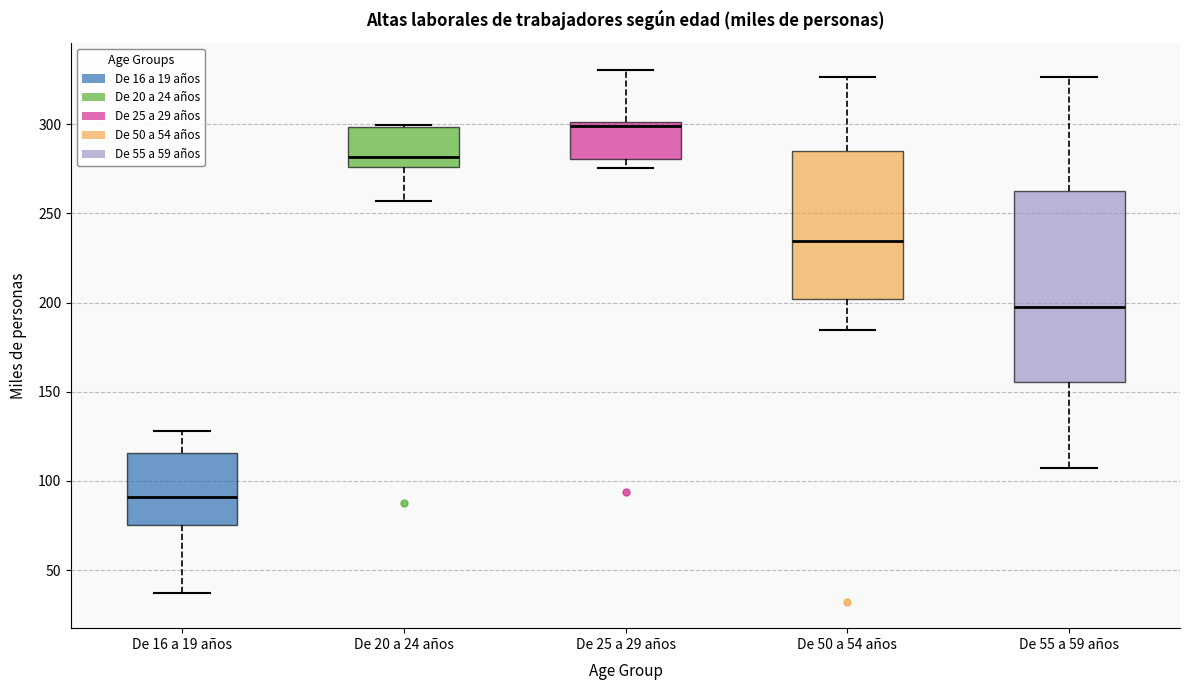

Reading left to right, transcribe this box plot: for each box, give where its median line is, the range the box spans, and where its two whiskers end, as read against the y-axis. The values are not printed on the chart, so give them approximately, as read against the axis.

De 16 a 19 años: median 90, box 75 to 115, whiskers 35 to 130
De 20 a 24 años: median 280, box 275 to 300, whiskers 255 to 300
De 25 a 29 años: median 300 (just below the box's upper edge), box 280 to 300, whiskers 275 to 330
De 50 a 54 años: median 235, box 200 to 285, whiskers 185 to 325
De 55 a 59 años: median 195, box 155 to 260, whiskers 105 to 325